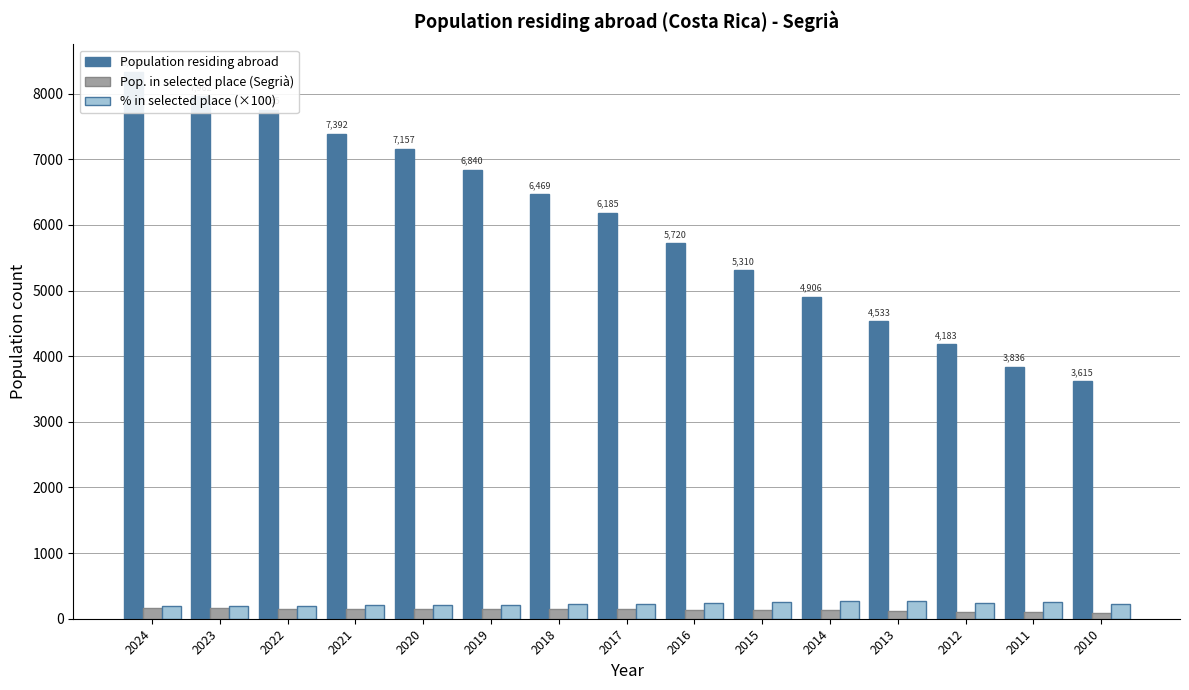

How many distinct data groups are displayed?

3